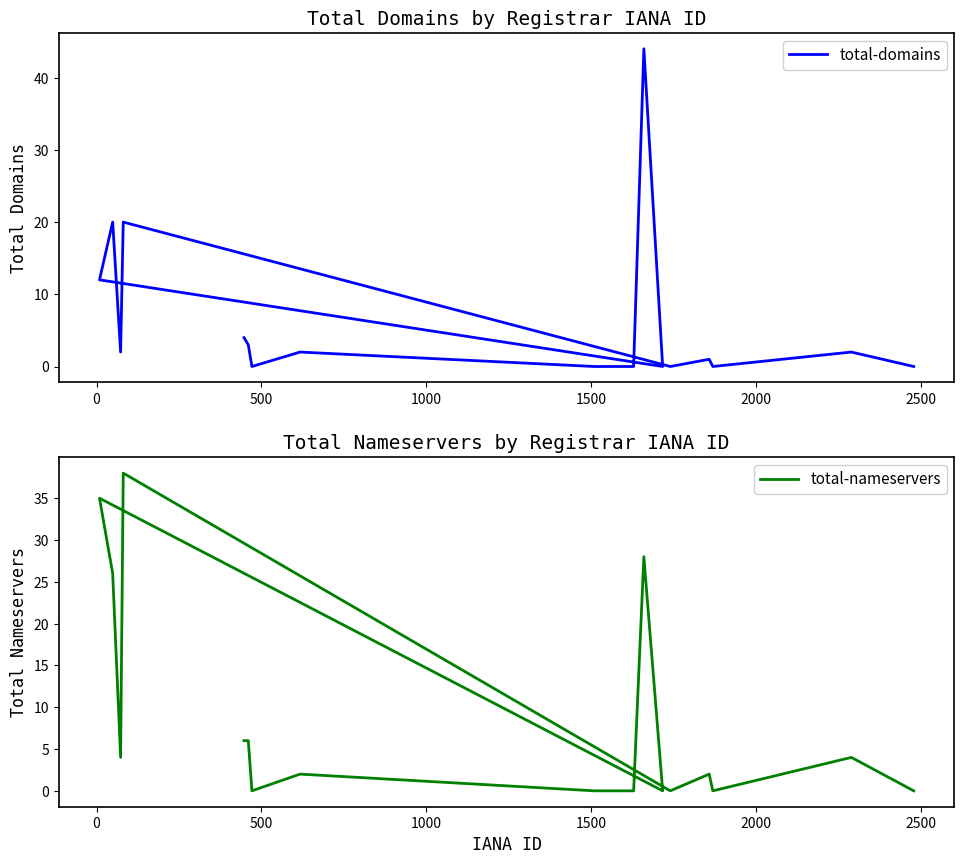

True or false: total-nameservers and total-domains cross at least once.

False